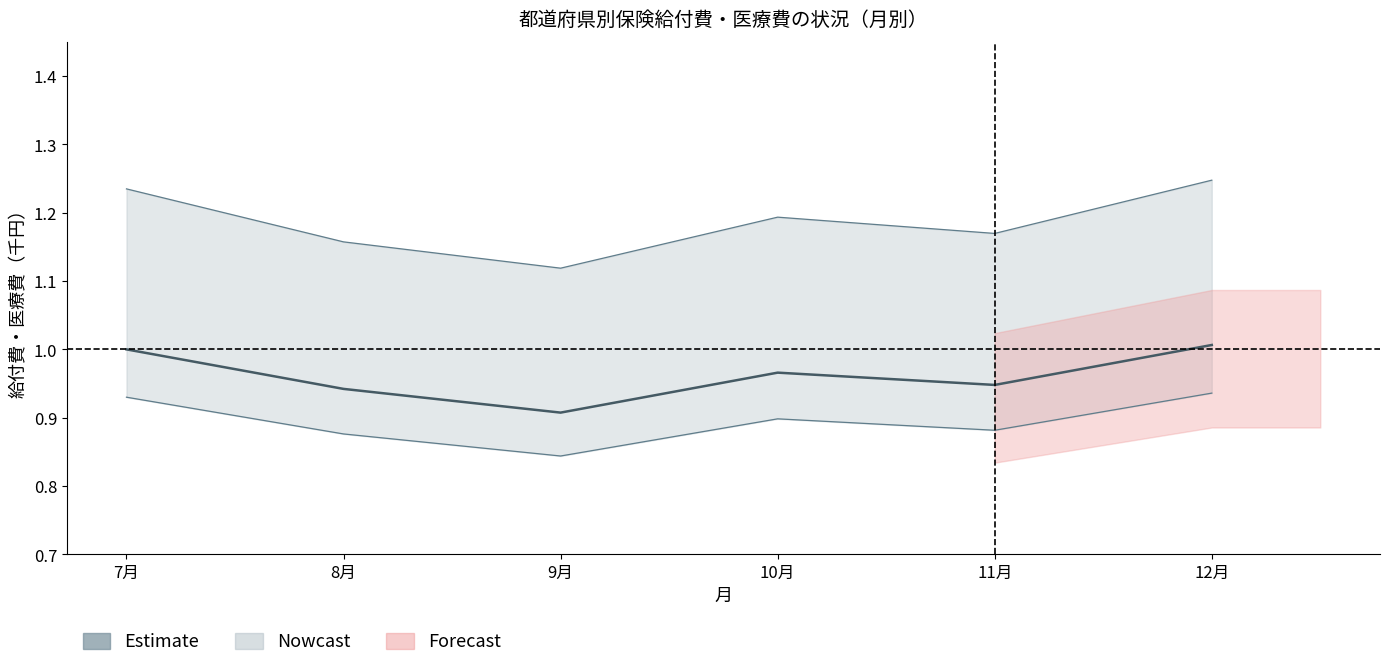

Reading left to right, list all the values displayed in this chart.

1.0	0.9	0.9	1.0	0.9	1.0